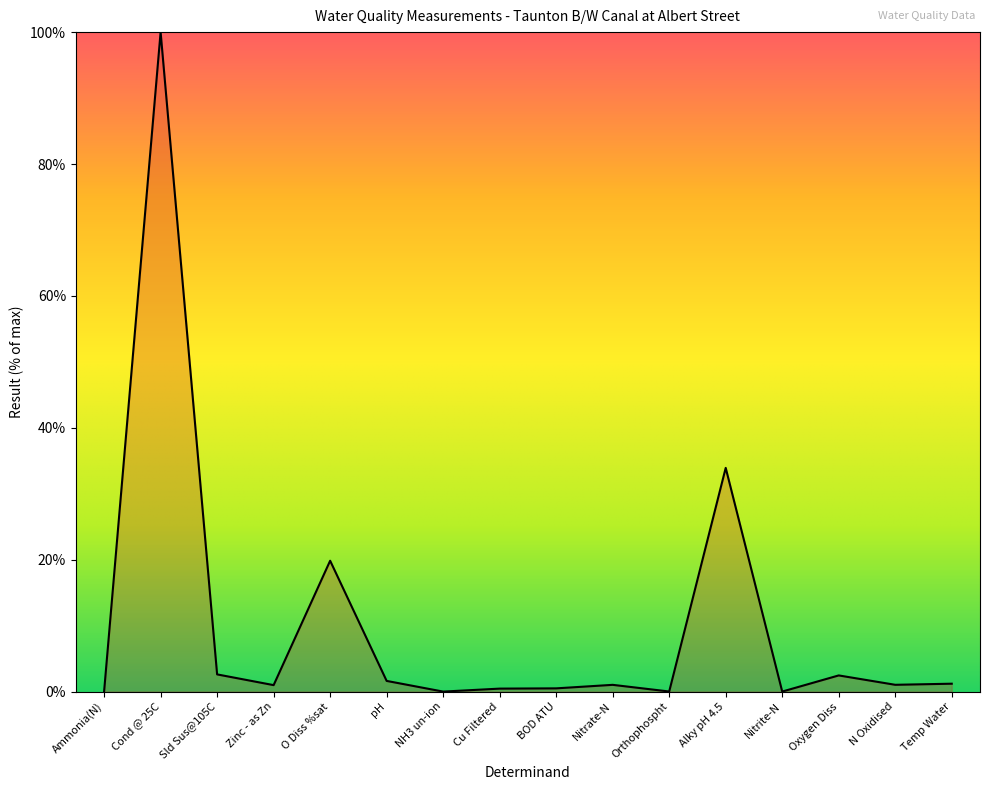

How many lines are shown in the chart?

1